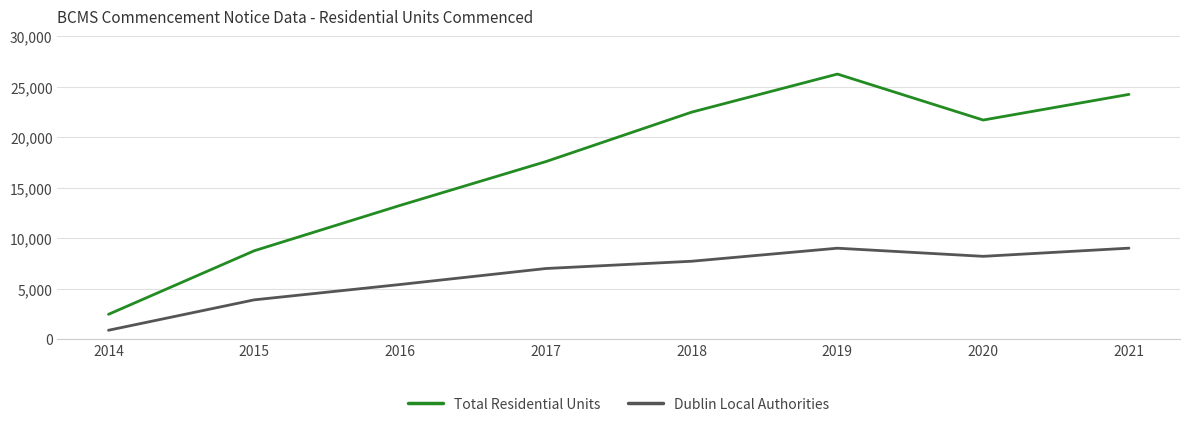

What is the total value across all series at 2017?

24559